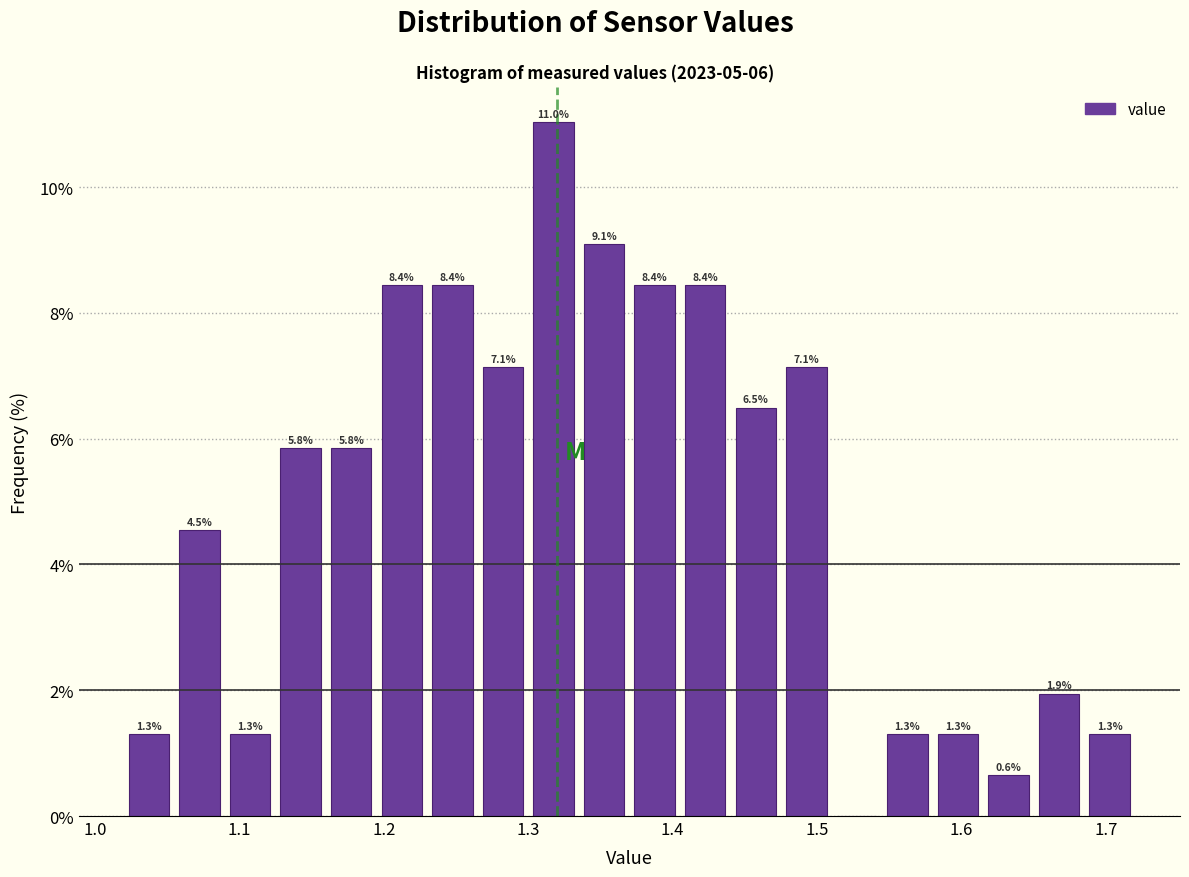

Read against the x-axis, roughly where is the centre of the tallest bar?

1.32